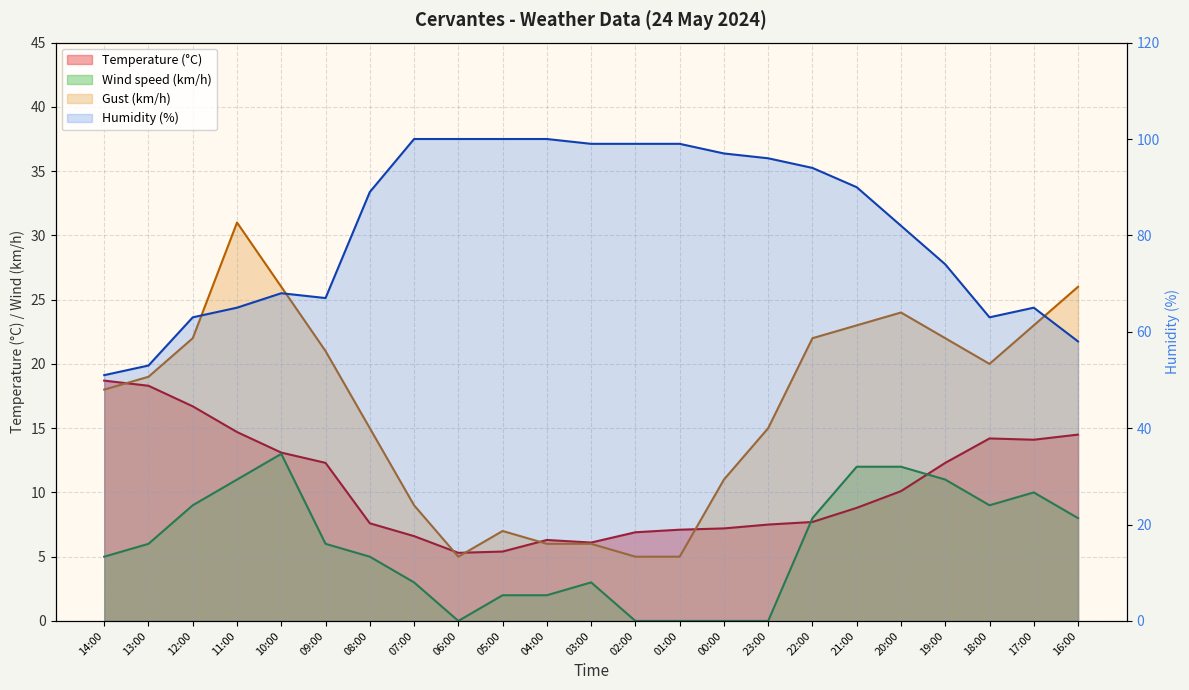

After their last crossing, which series has the higher values: Gust (km/h) or Temperature (°C)?

Gust (km/h)